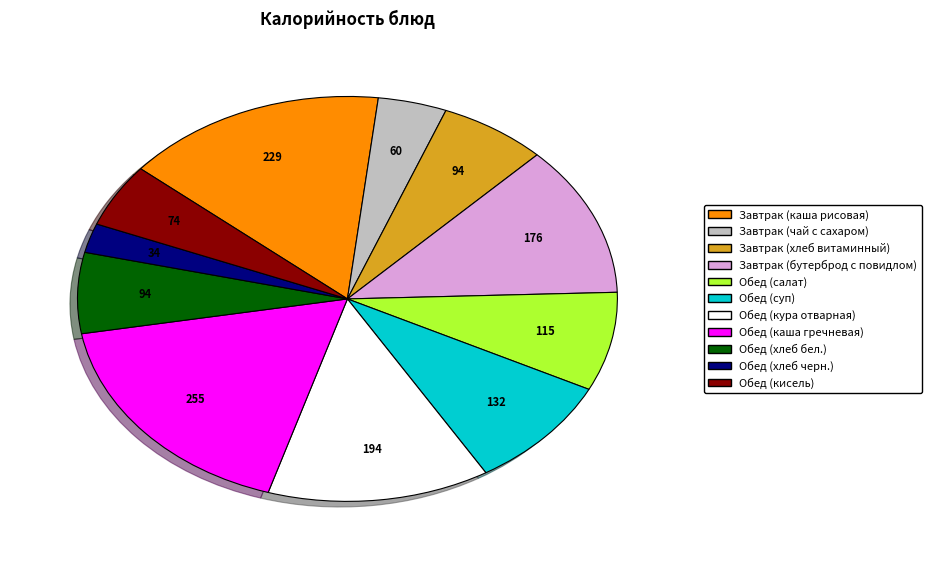

Which slice is the largest?

Обед (каша гречневая)